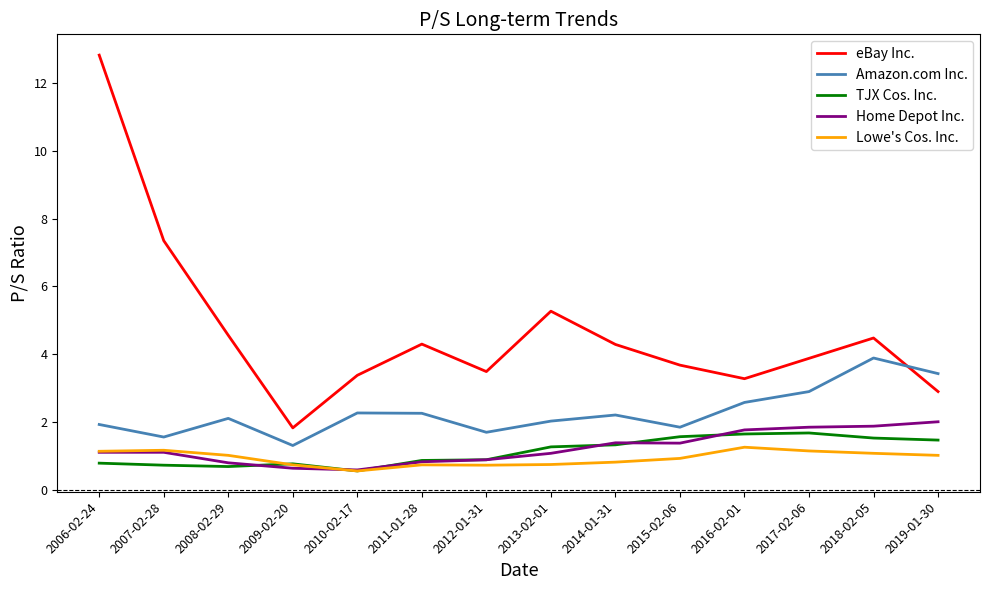

Does the chart display data point markers on the line(s)?

No